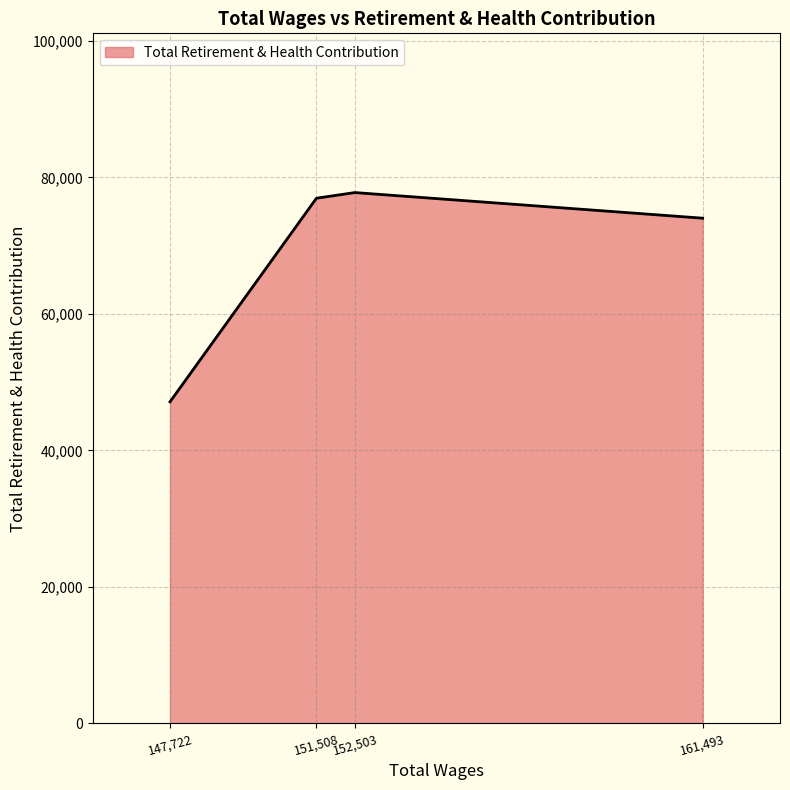

Does the chart have visible grid lines?

Yes